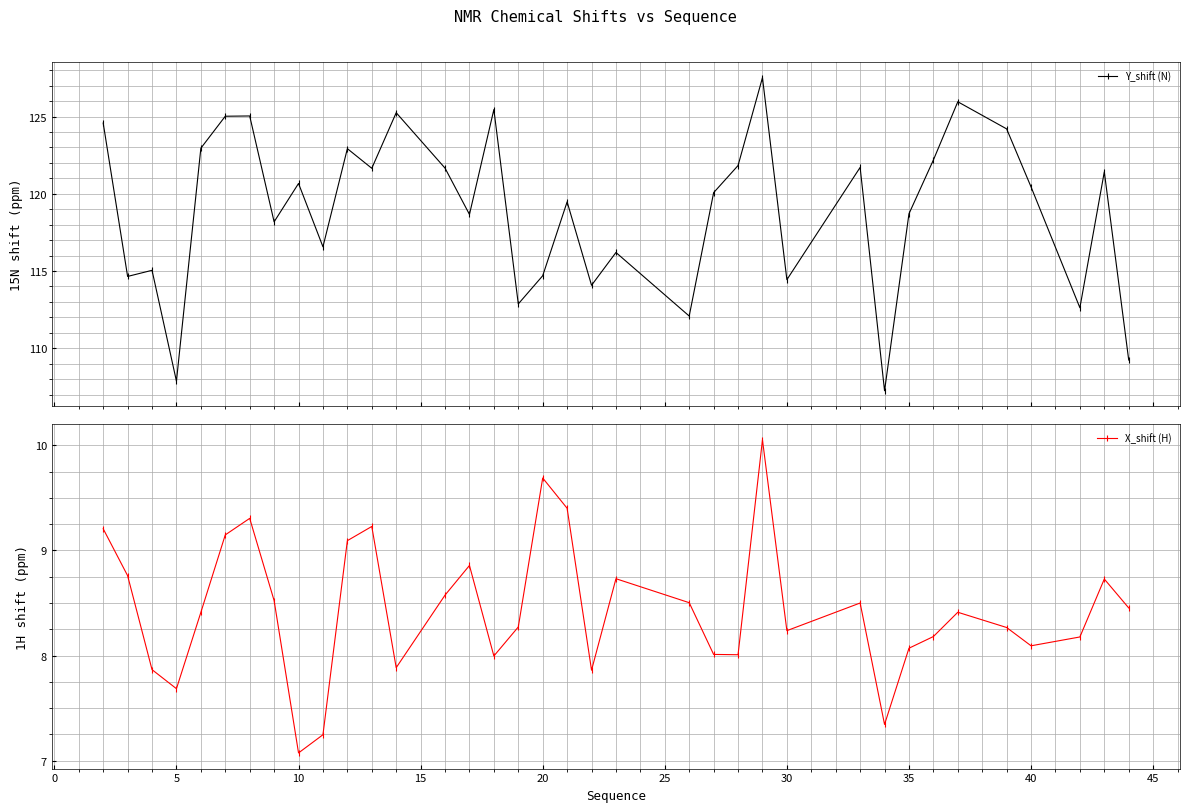

Count the number of data series in this chart.

2